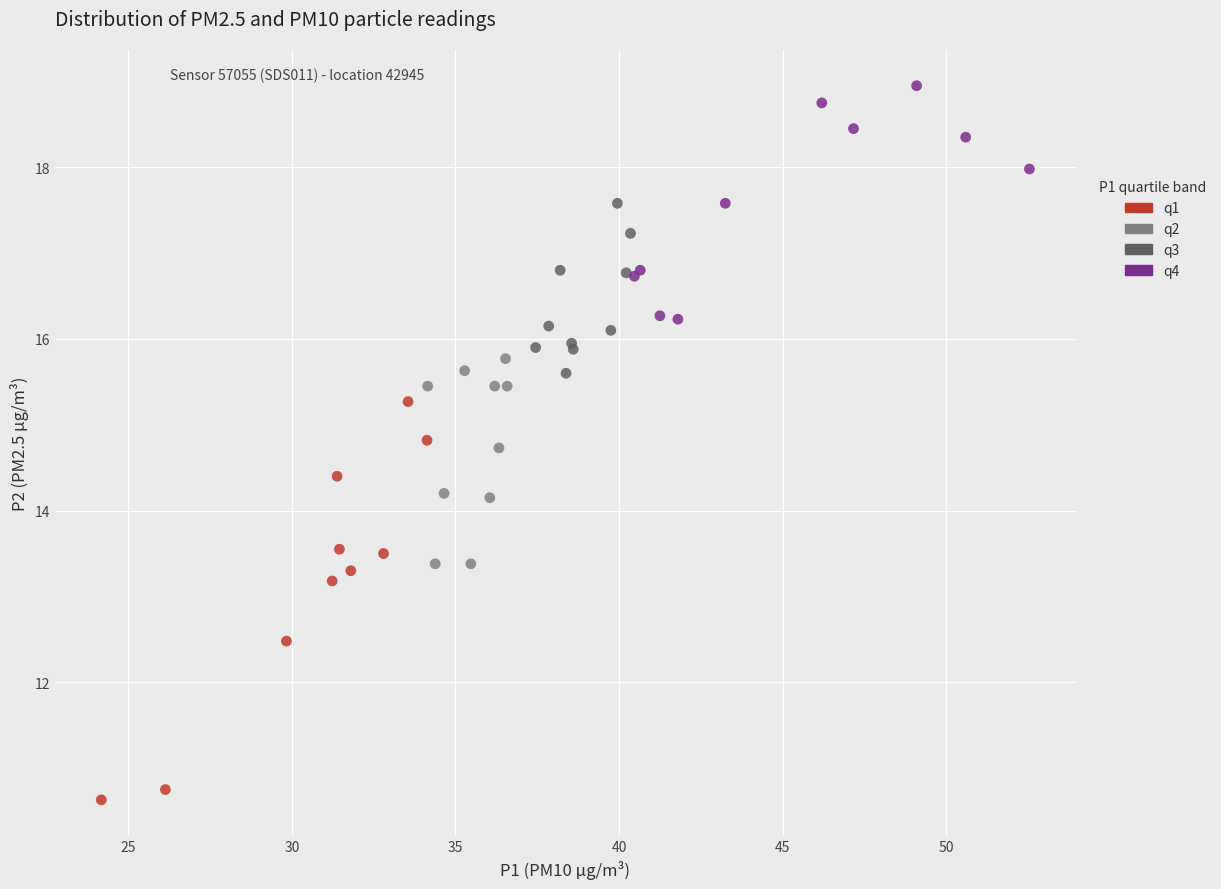

Which series contains the highest Y value?

q4